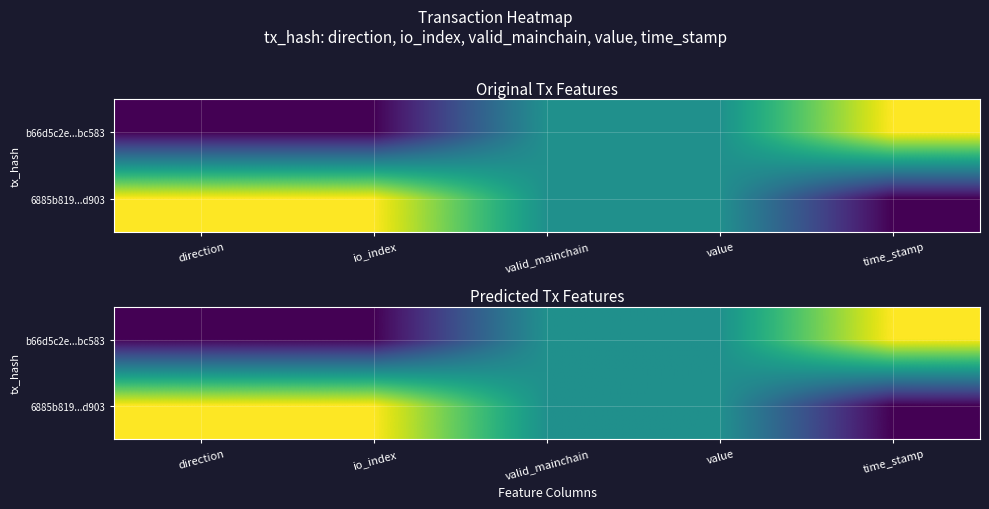

What is the highest value of the 6885b819...d903 series?

0.9